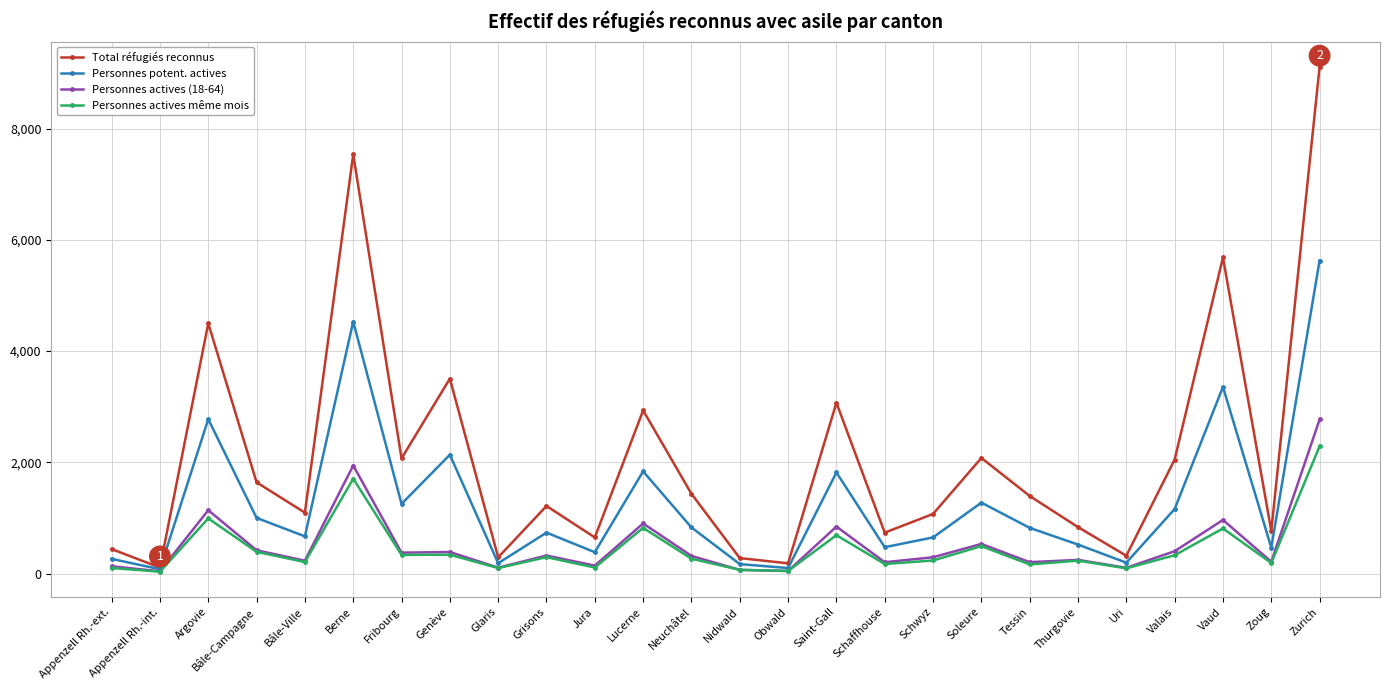

How many interior local peaks does the Total réfugiés reconnus series have?

8